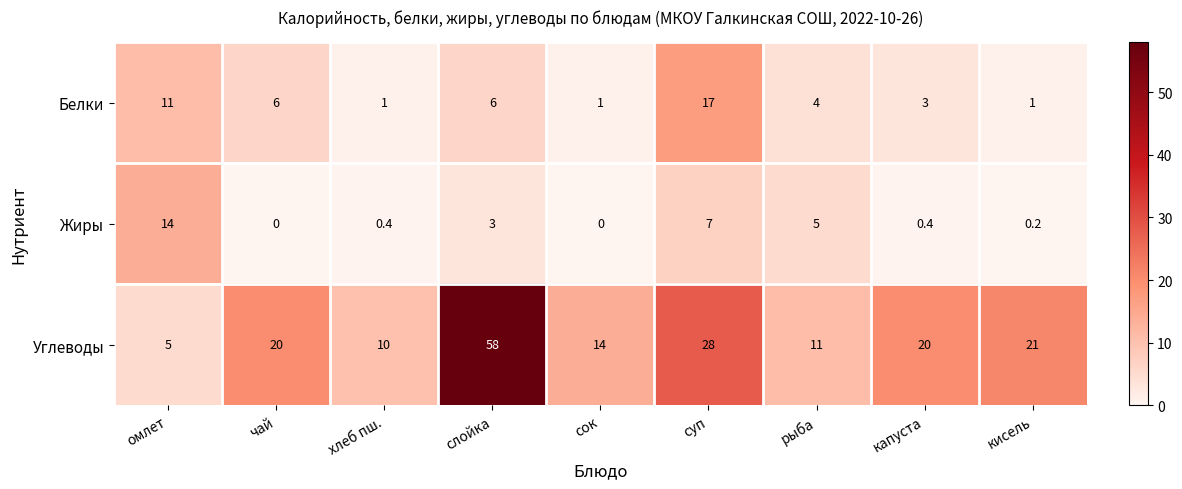

The value of Жиры at суп is 7.0. True or false?

True